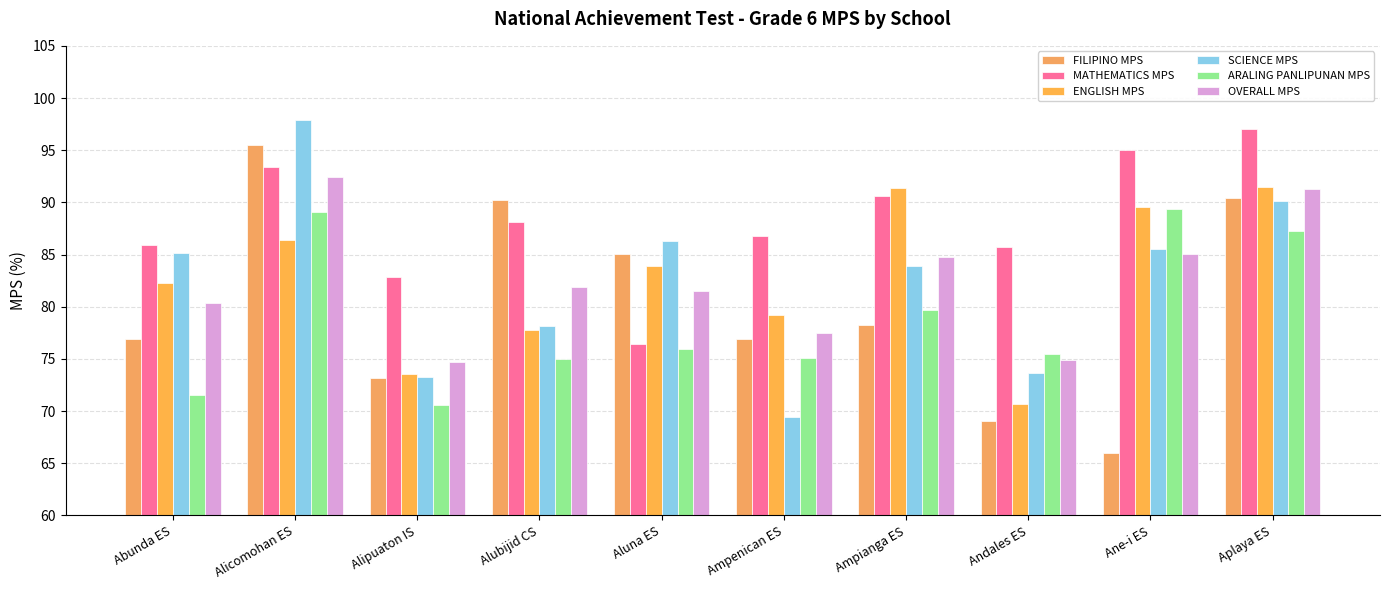

At which category is the sum across all series the highest?

Alicomohan ES